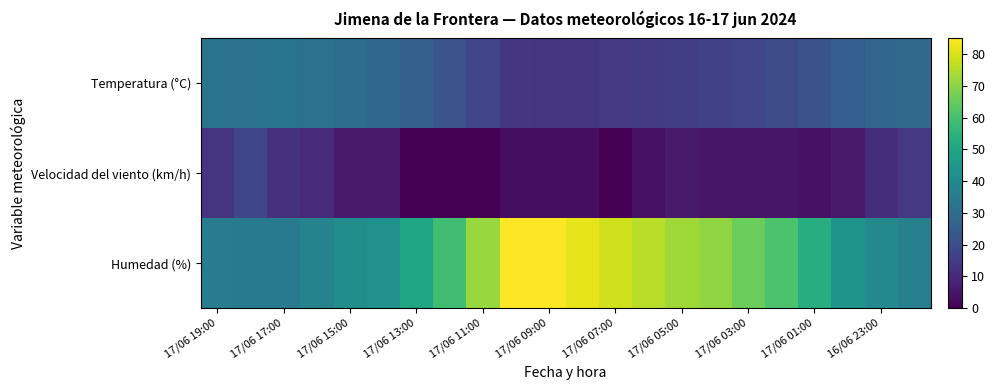

List the series in order of their peak value, highest first.

Humedad (%), Temperatura (°C), Velocidad del viento (km/h)